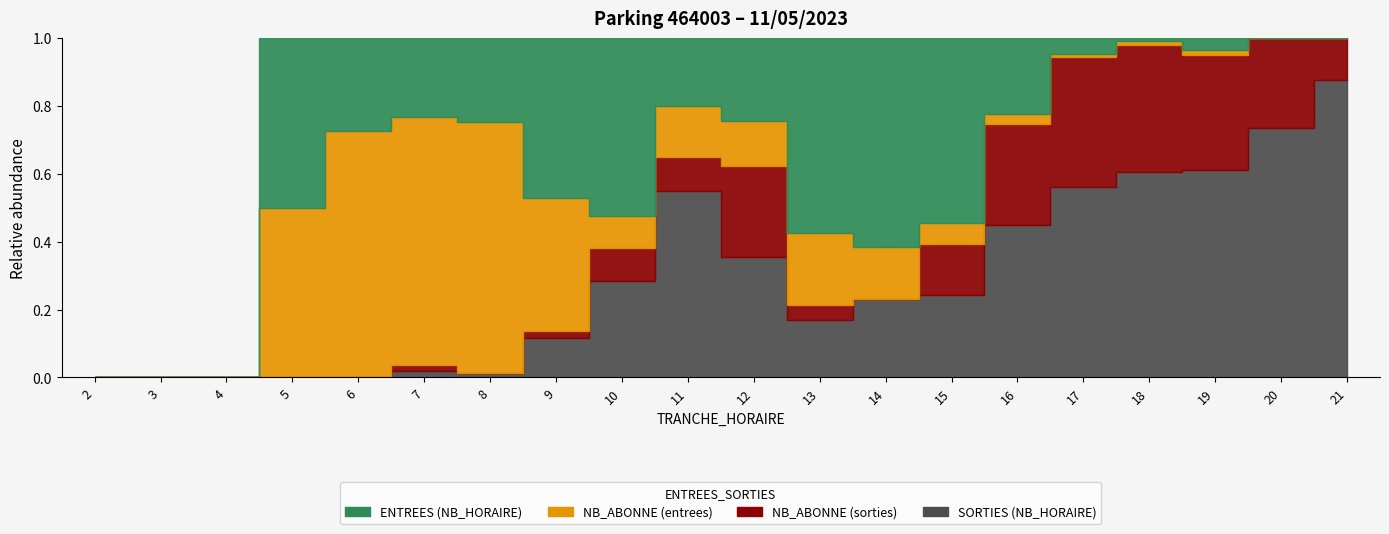

The value of ENTREES at 17 is 5. True or false?

True